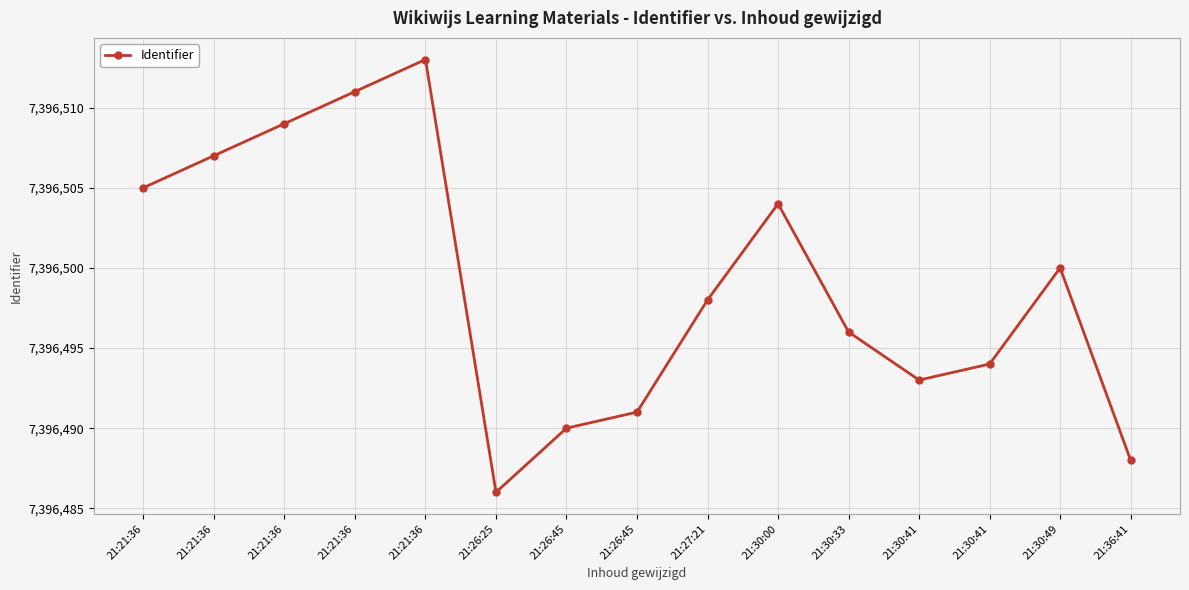

How many values are below 7396498?

7